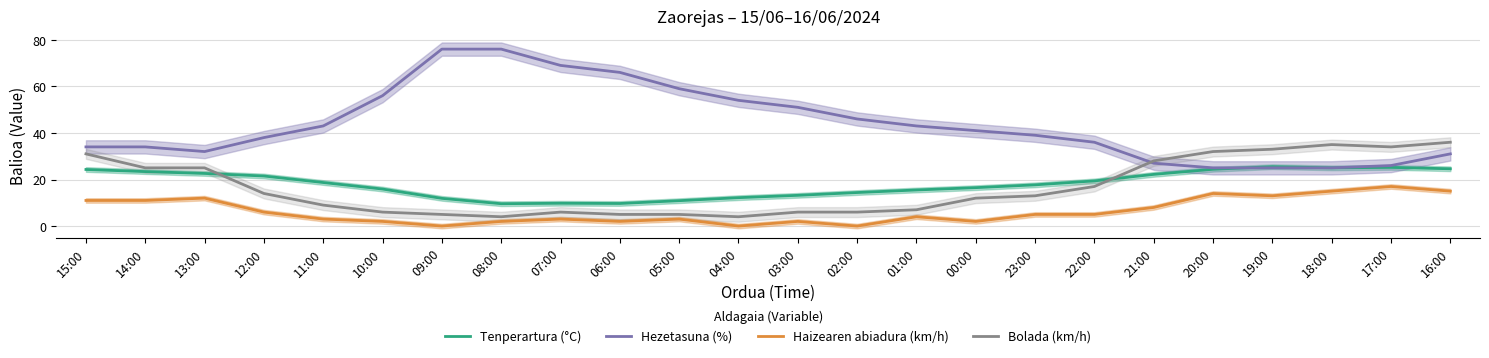

True or false: Bolada (km/h) and Haizearen abiadura (km/h) cross at least once.

False